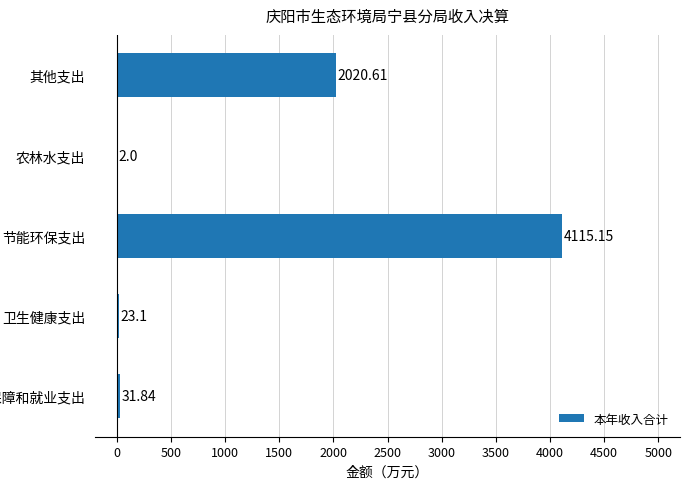

What is the change in value from 农林水支出 to 其他支出?

+2018.6